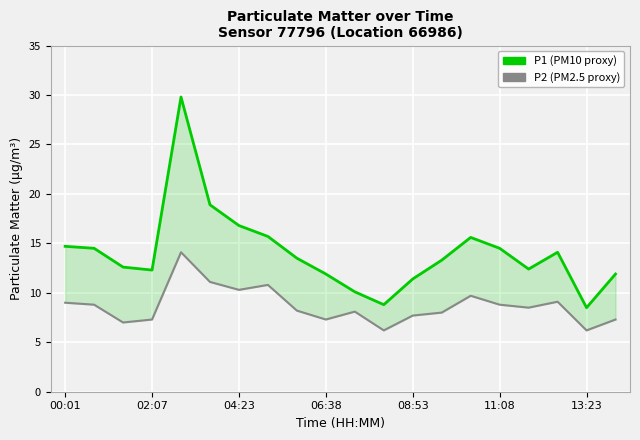

True or false: P2 has more than 0 points higher than both neighbors.

True